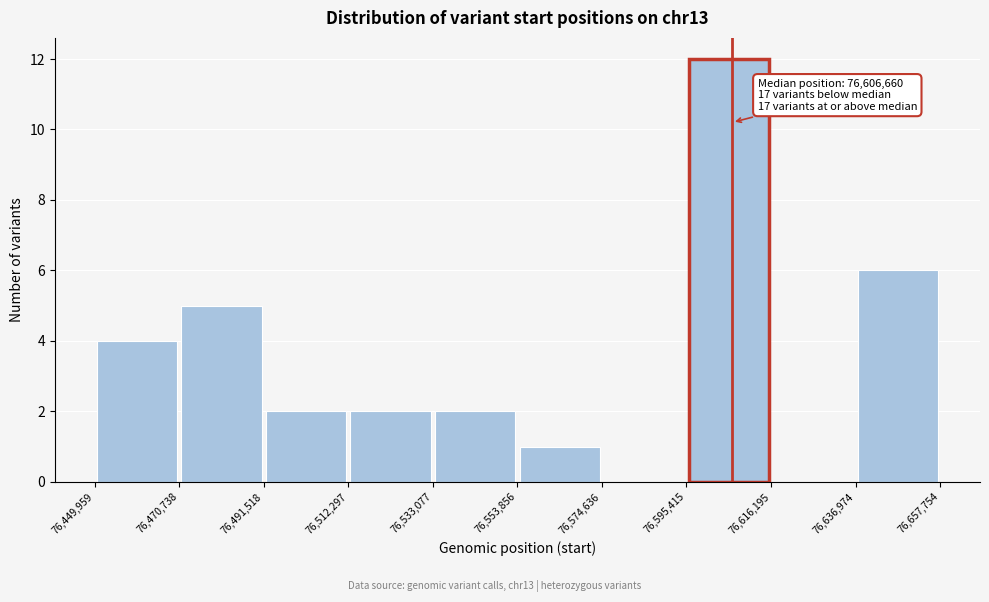

Over which range of the x-axis is the bar tallest?

76,595,415 to 76,616,195